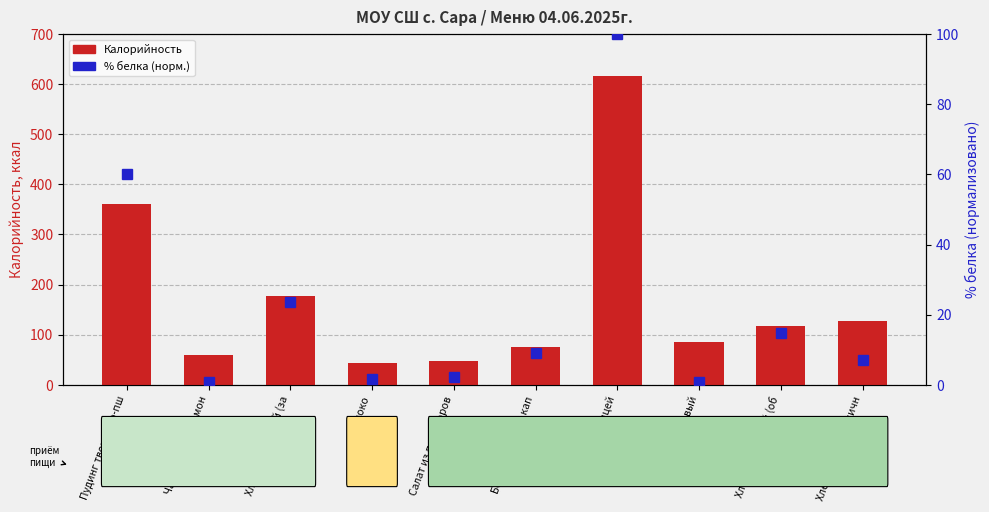

What is the value of the Калорийность bar at the 4th from the left?

42.7